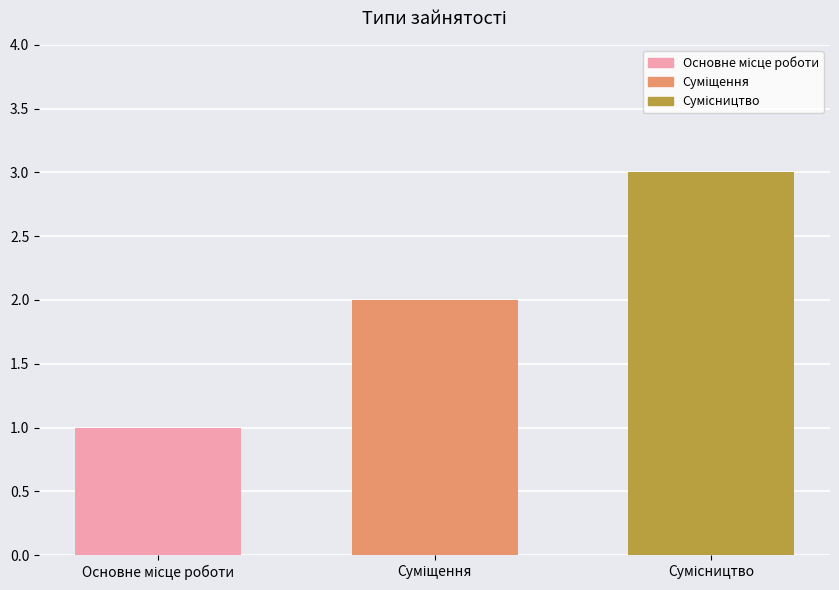

How many values are below 2?

1